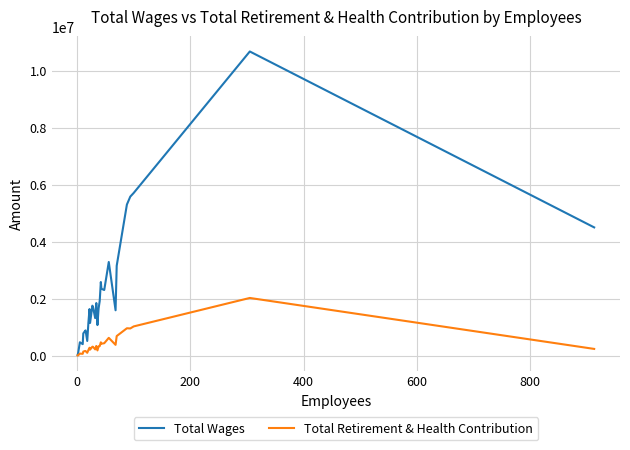

List the series in order of their overall mean, lowest first.

Total Retirement & Health Contribution, Total Wages